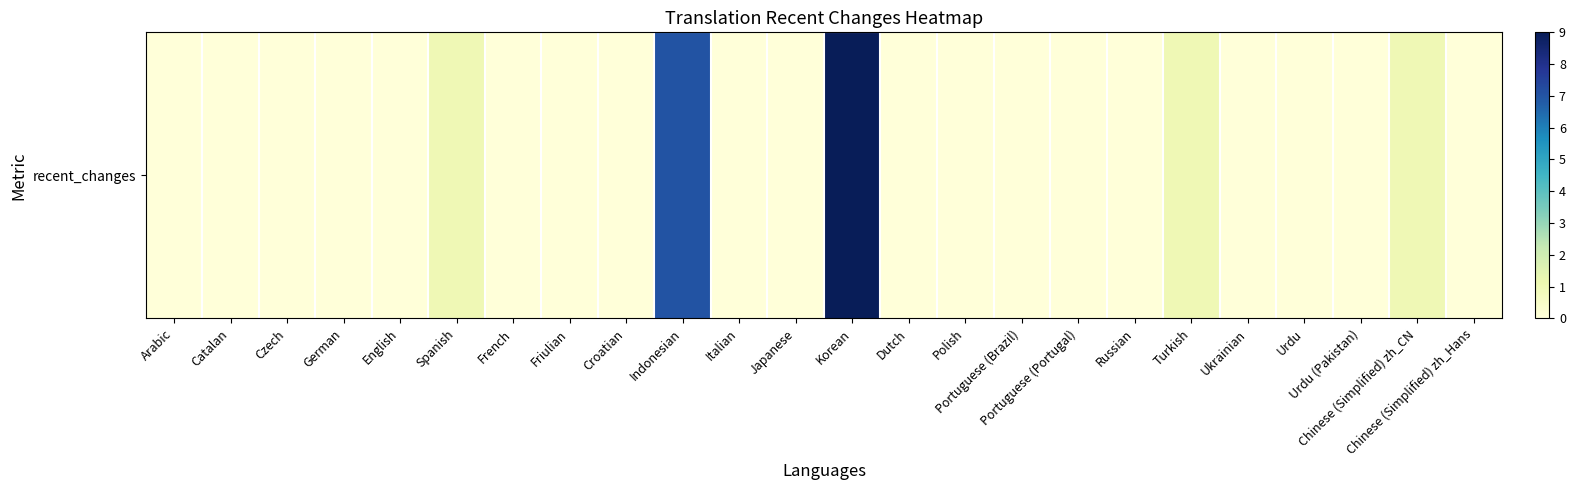

Which category has the lowest value across all series?

Arabic